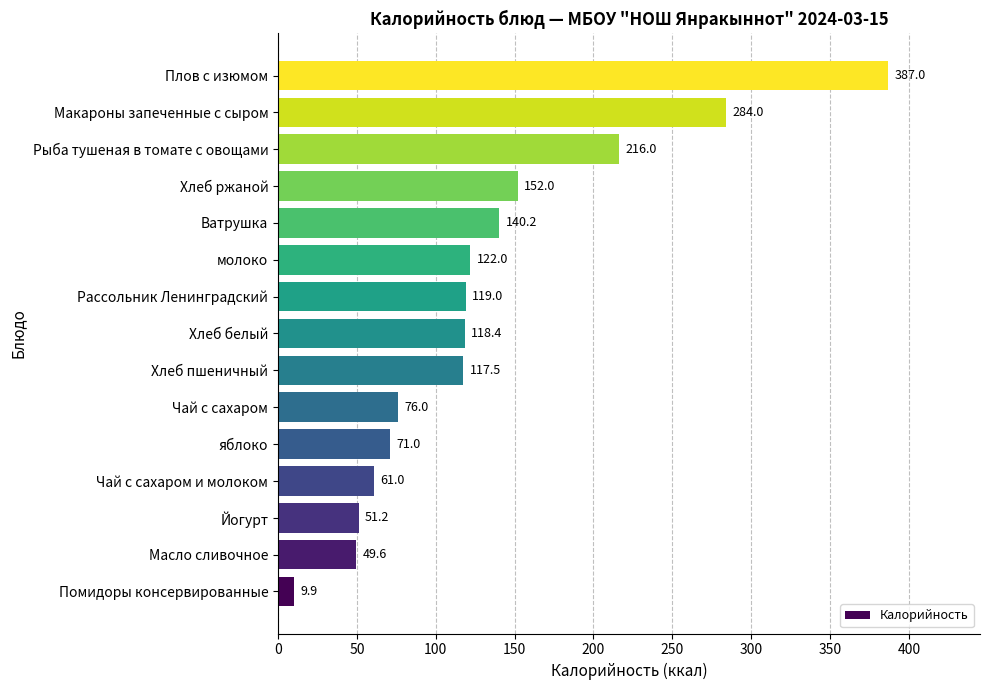

Is it true that the value at Макароны запеченные с сыром is 372.1?

False